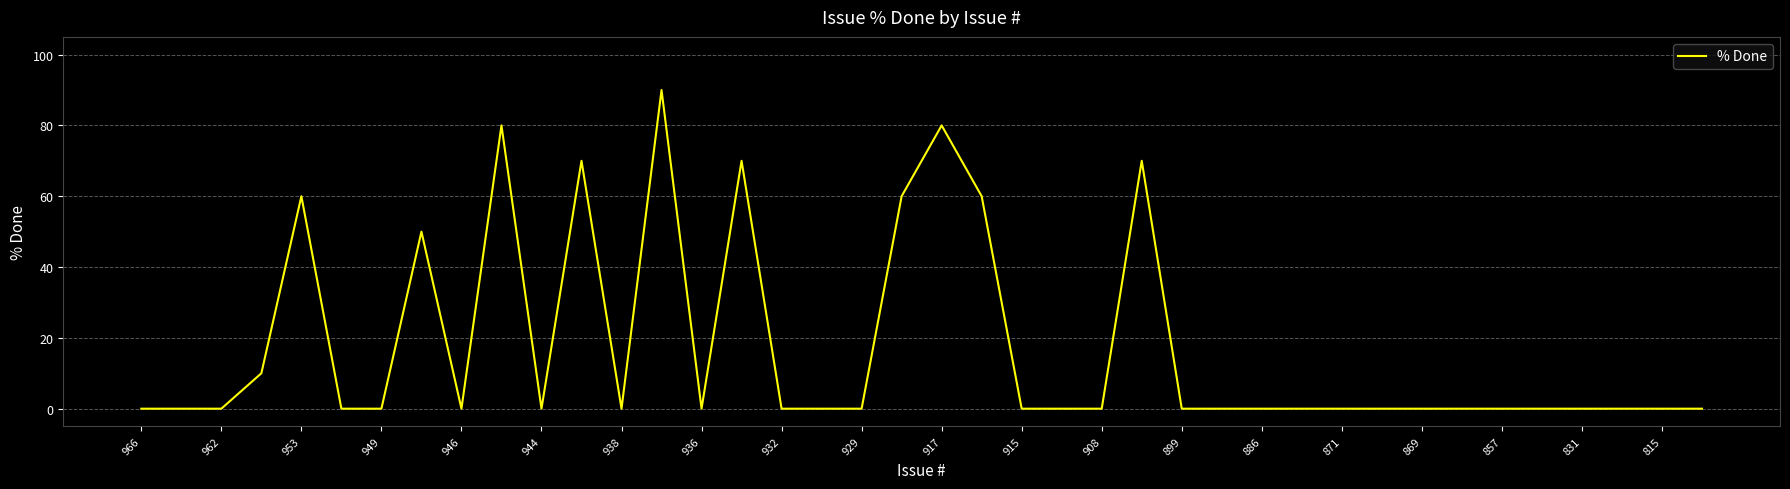

Reading left to right, transcribe all the data shown in this chart.

0	0	0	10	60	0	0	50	0	80	0	70	0	90	0	70	0	0	0	60	80	60	0	0	0	70	0	0	0	0	0	0	0	0	0	0	0	0	0	0